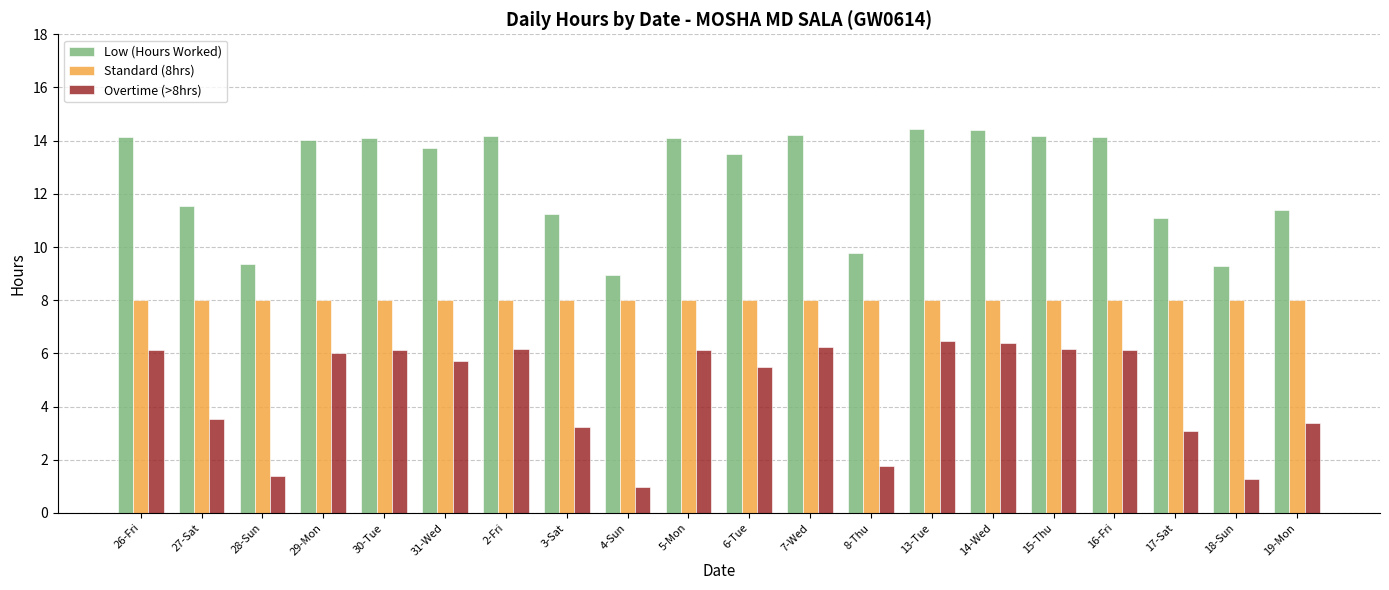

What is the highest value of the Overtime (>8hrs) series?

6.5